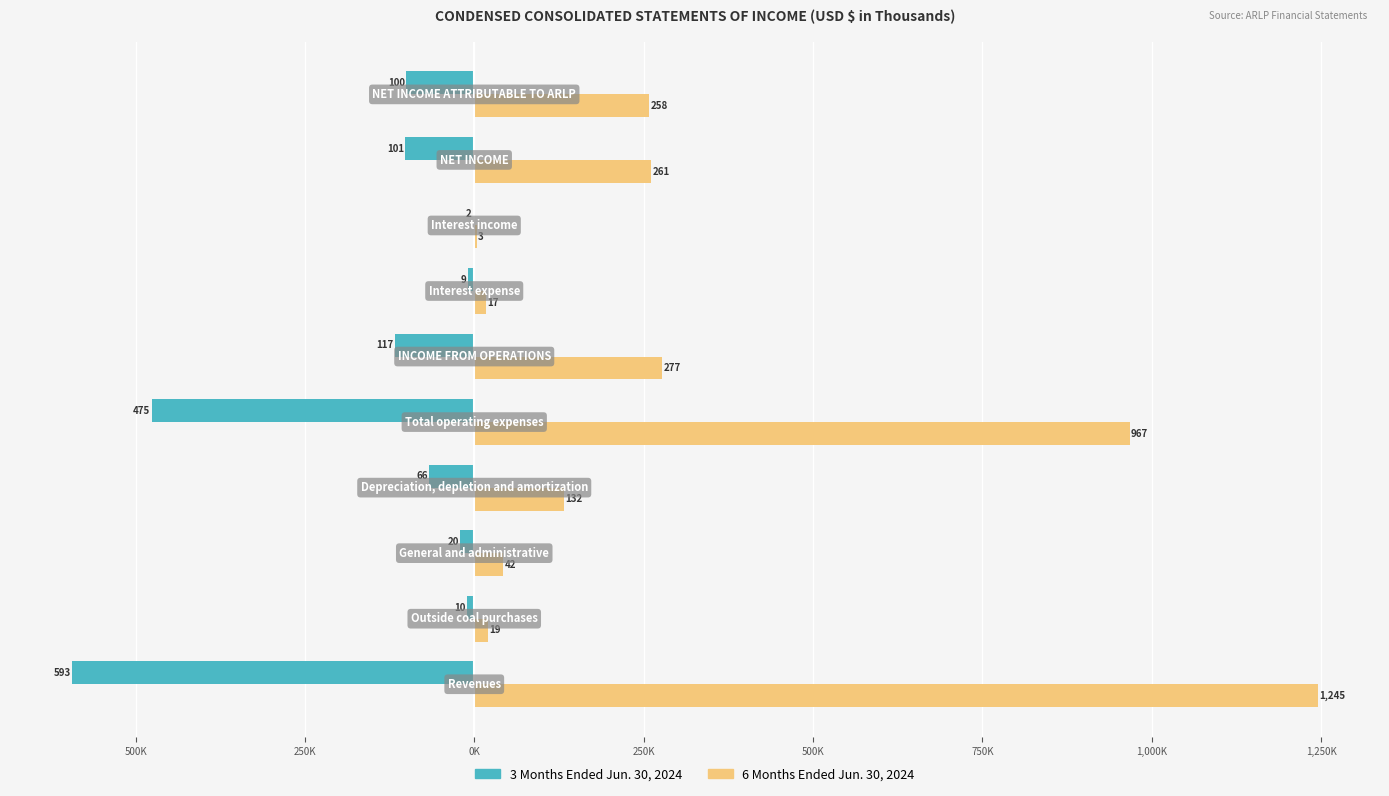

Rank the series by their average value, from lowest to highest.

3 Months Ended Jun. 30, 2024, 6 Months Ended Jun. 30, 2024